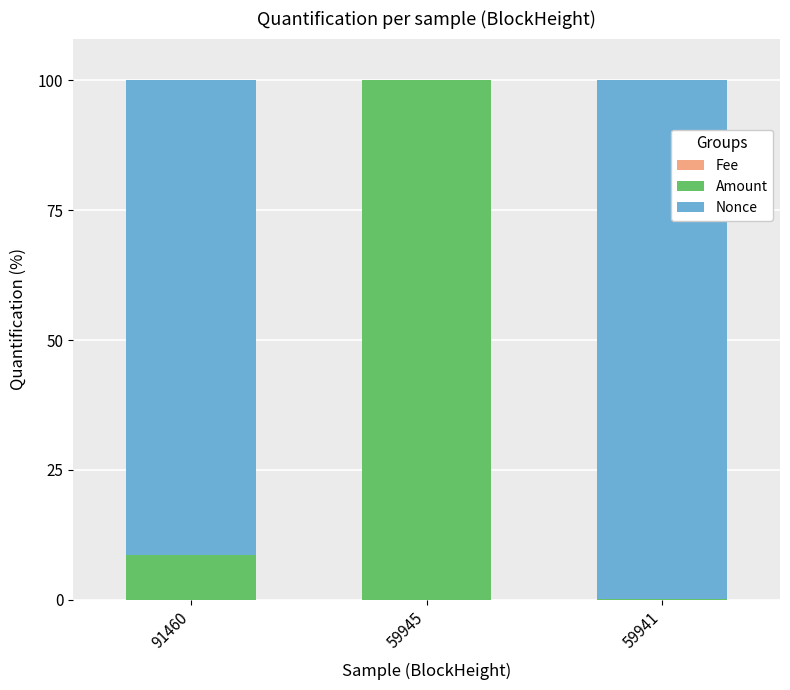

Does the chart contain stacked bars?

Yes